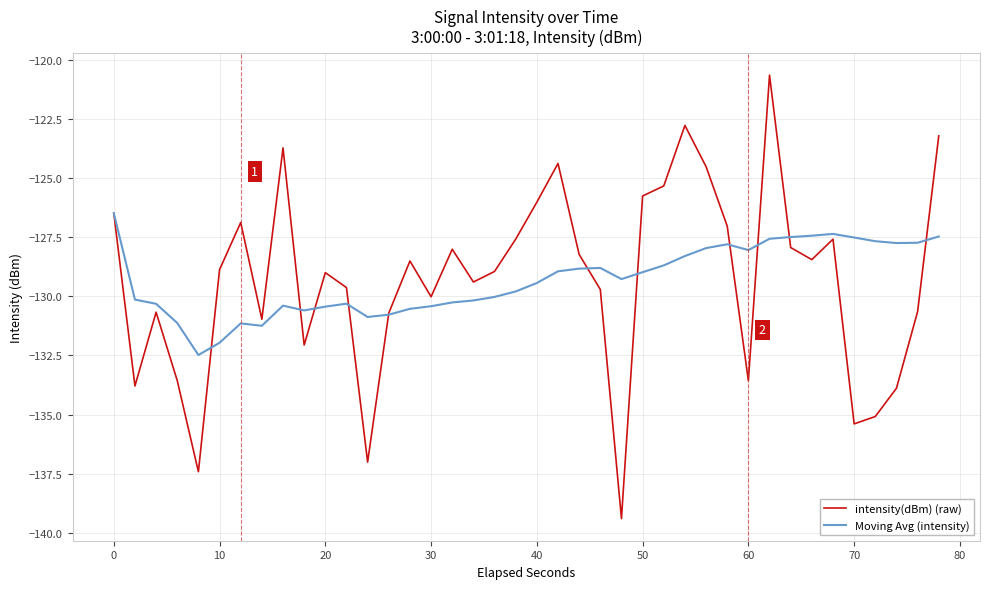

List the series in order of their peak value, lowest first.

Moving Avg (intensity), intensity(dBm) (raw)